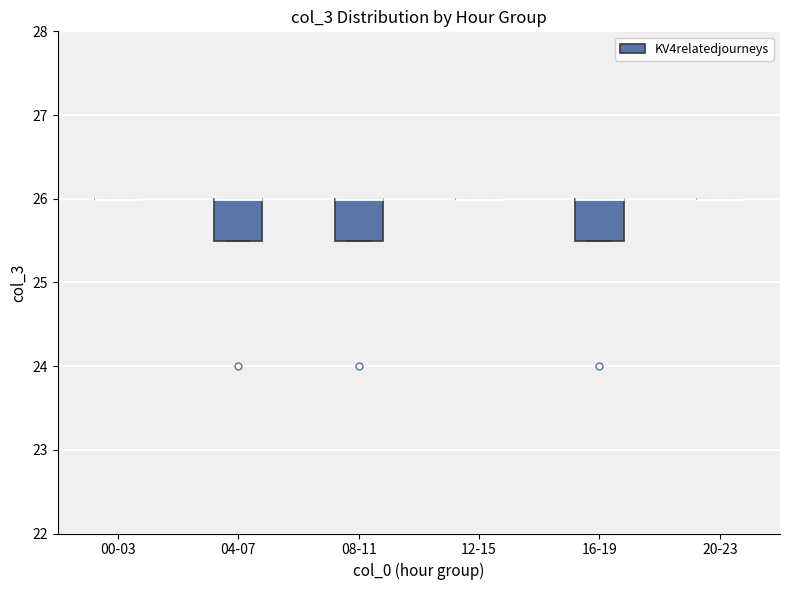

Reading left to right, transcribe this box plot: for each box, give where its median line is, the range the box spans, and where its two whiskers end, as read against the y-axis. The values are not printed on the chart, so give them approximately, as read against the axis.

00-03: box collapsed to a line at 26.0, whiskers 26.0 to 26.0
04-07: median 26.0 (drawn on the box's upper edge), box 25.5 to 26.0, whiskers 25.5 to 26.0
08-11: median 26.0 (drawn on the box's upper edge), box 25.5 to 26.0, whiskers 25.5 to 26.0
12-15: box collapsed to a line at 26.0, whiskers 26.0 to 26.0
16-19: median 26.0 (drawn on the box's upper edge), box 25.5 to 26.0, whiskers 25.5 to 26.0
20-23: box collapsed to a line at 26.0, whiskers 26.0 to 26.0